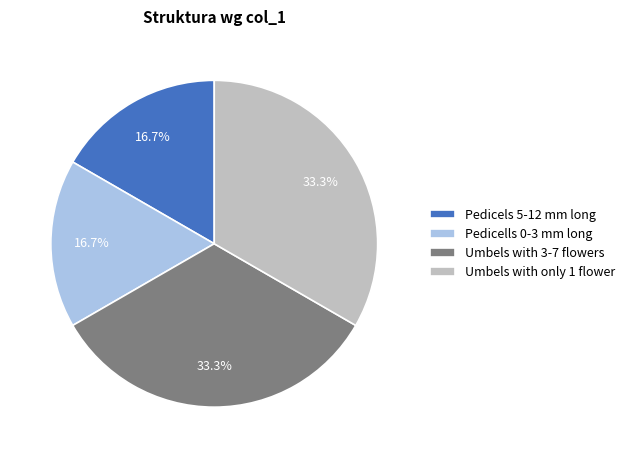

Approximately how many times larger is the value at Pedicels 5-12 mm long compared to Umbels with 3-7 flowers?

0.5